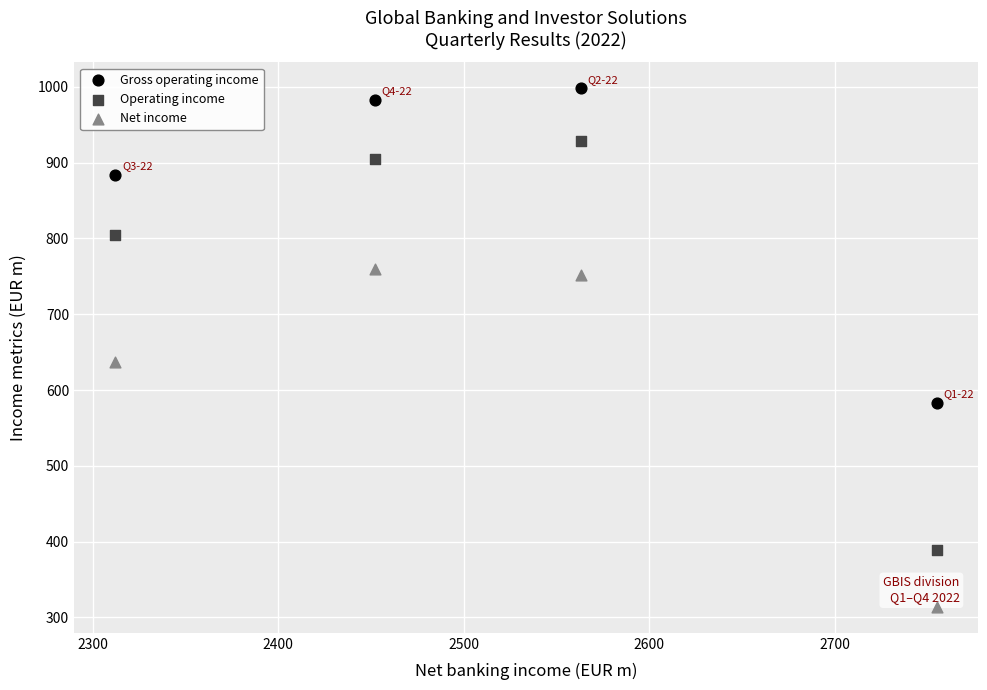

Across all data points, what is the range of X values (max minus min)?

443